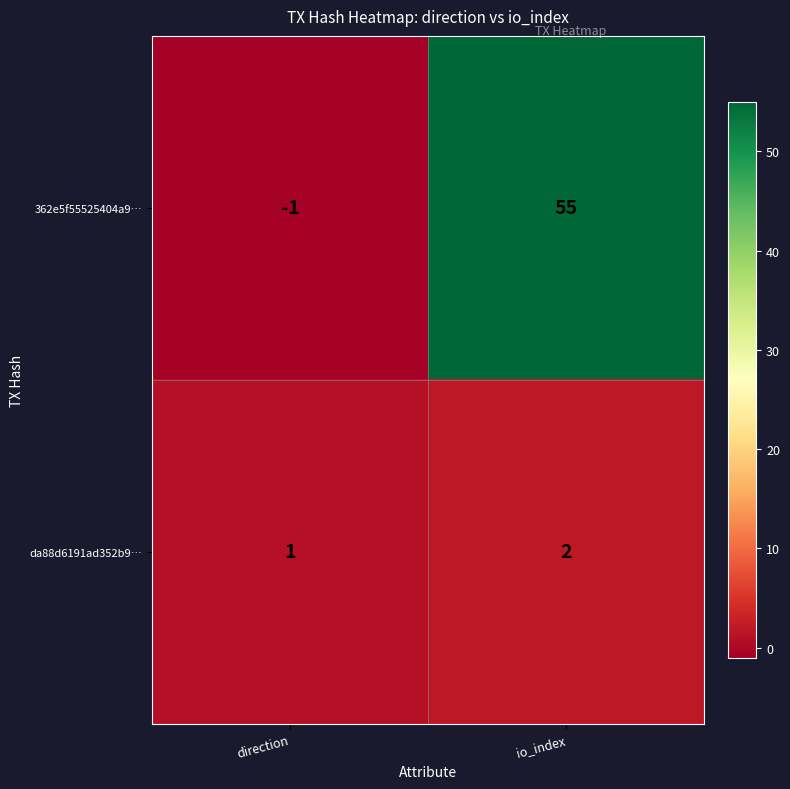

Is it true that da88d6191ad352b9… equals 0 at direction?

False